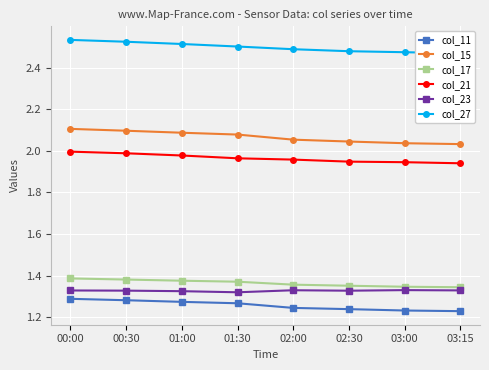

What is the sum of the col_23 values at 03:00 and 00:30?

2.7